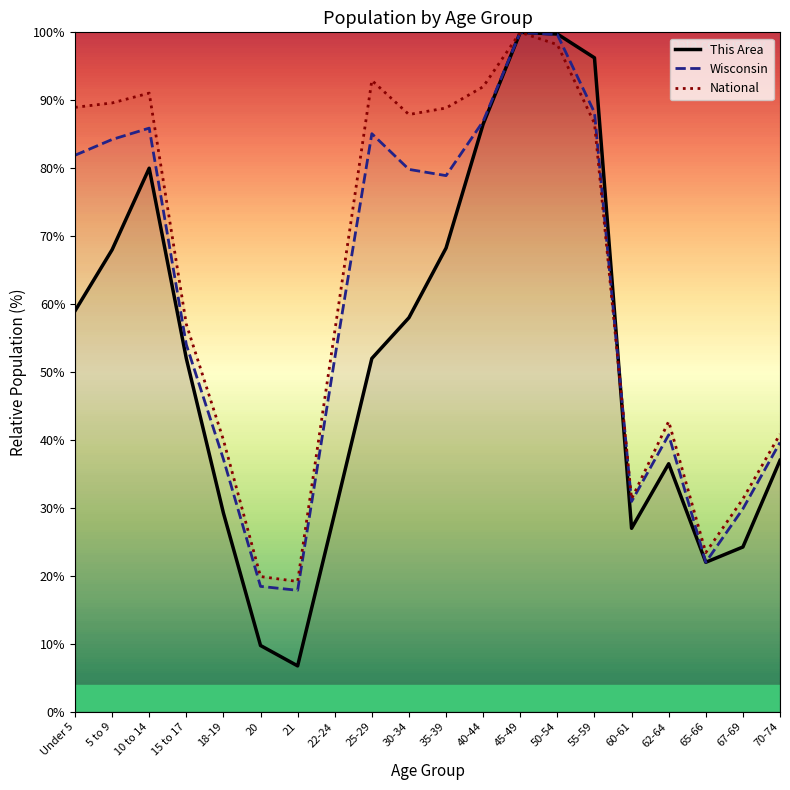

What is the value of the This Area point at the 1st from the left?

59.0